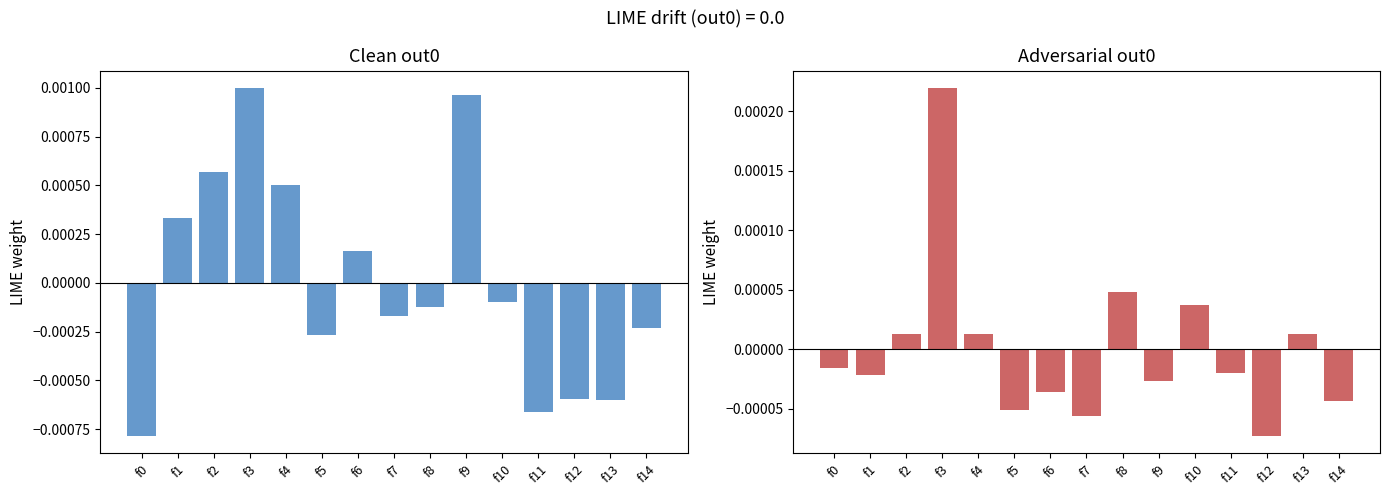

List the series in order of their overall mean, lowest first.

Adversarial (blacknh202 normalized), Clean (whitenh202 normalized)